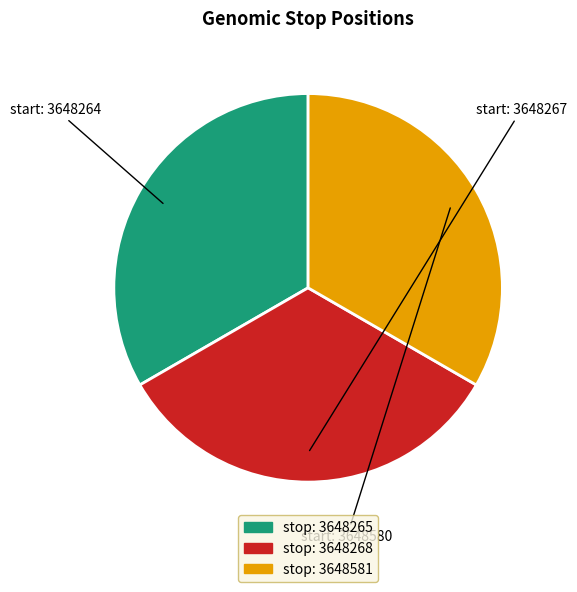

Does any single category account for the majority?

No